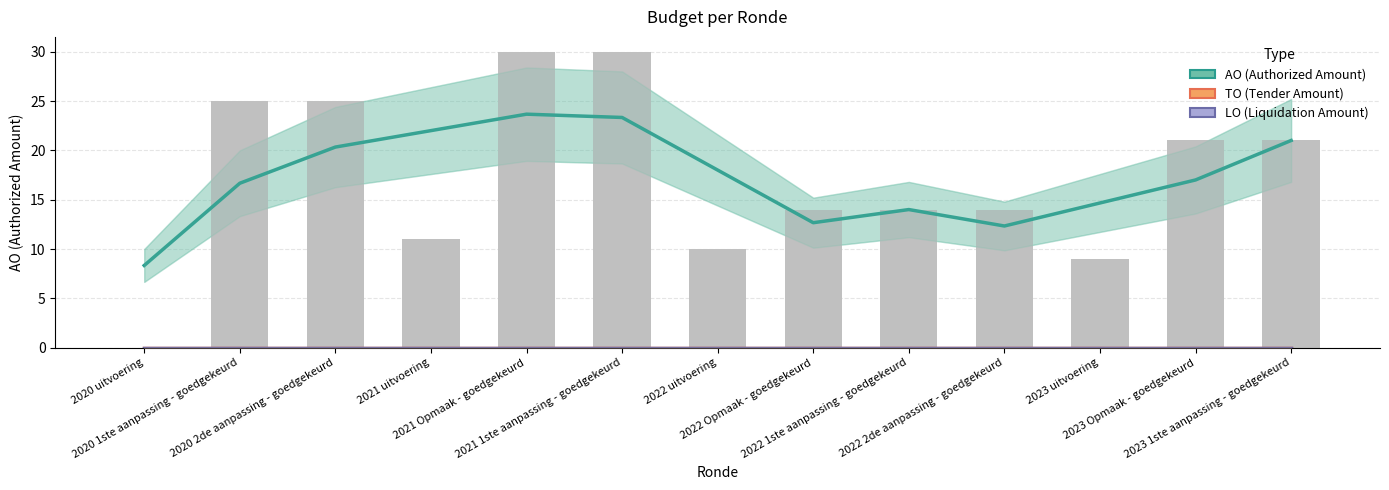

Count the number of categories in the chart.

13